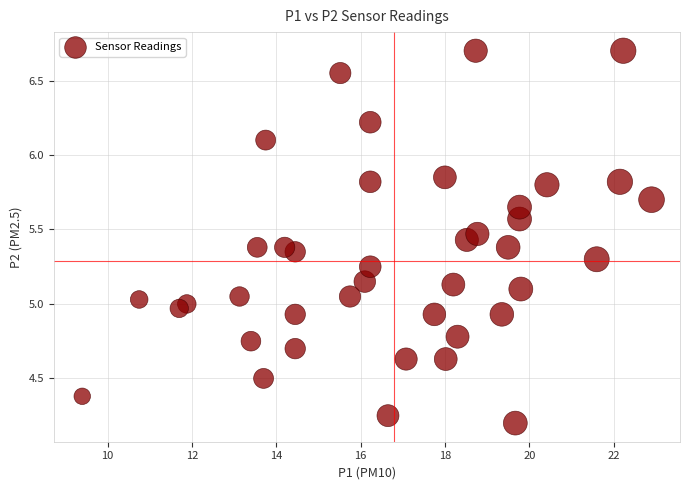

What is the range of X values (max minus min)?

13.5